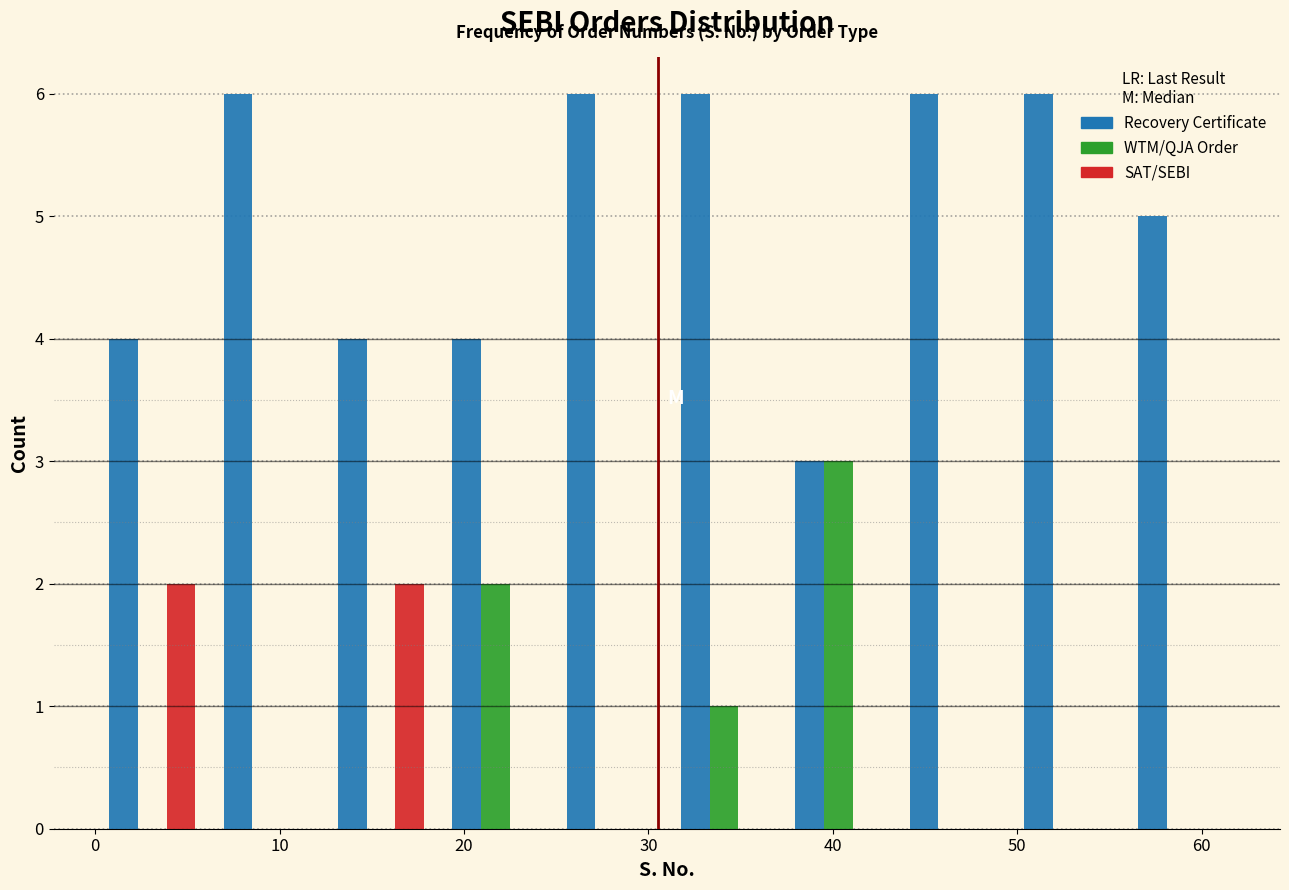

Reading left to right, transcribe this chart: for each range on the x-axis, give the height of each series' bar. Neither the bar edges nor the heights are printed on the chart, so give them approximately, as read against the axes.

0.0 to 6.2: Recovery Certificate=4	WTM/QJA Order=0	SAT/SEBI=2
6.2 to 12.4: Recovery Certificate=6	WTM/QJA Order=0	SAT/SEBI=0
12.4 to 18.6: Recovery Certificate=4	WTM/QJA Order=0	SAT/SEBI=2
18.6 to 24.8: Recovery Certificate=4	WTM/QJA Order=2	SAT/SEBI=0
24.8 to 31.0: Recovery Certificate=6	WTM/QJA Order=0	SAT/SEBI=0
31.0 to 37.2: Recovery Certificate=6	WTM/QJA Order=1	SAT/SEBI=0
37.2 to 43.4: Recovery Certificate=3	WTM/QJA Order=3	SAT/SEBI=0
43.4 to 49.6: Recovery Certificate=6	WTM/QJA Order=0	SAT/SEBI=0
49.6 to 55.8: Recovery Certificate=6	WTM/QJA Order=0	SAT/SEBI=0
55.8 to 62.0: Recovery Certificate=5	WTM/QJA Order=0	SAT/SEBI=0